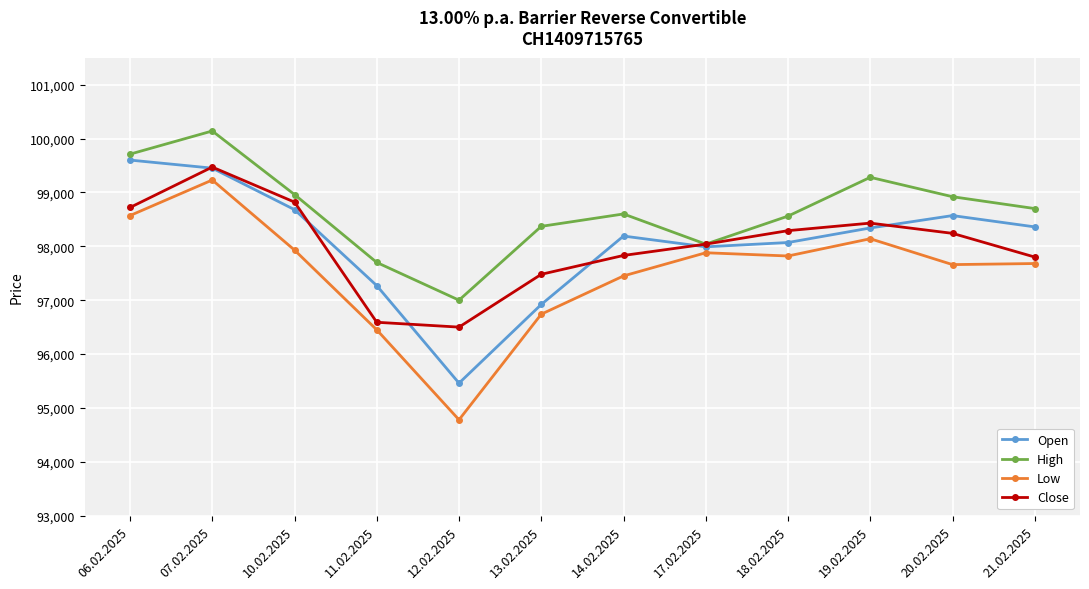

True or false: Low has a value of 128566 at 10.02.2025.

False